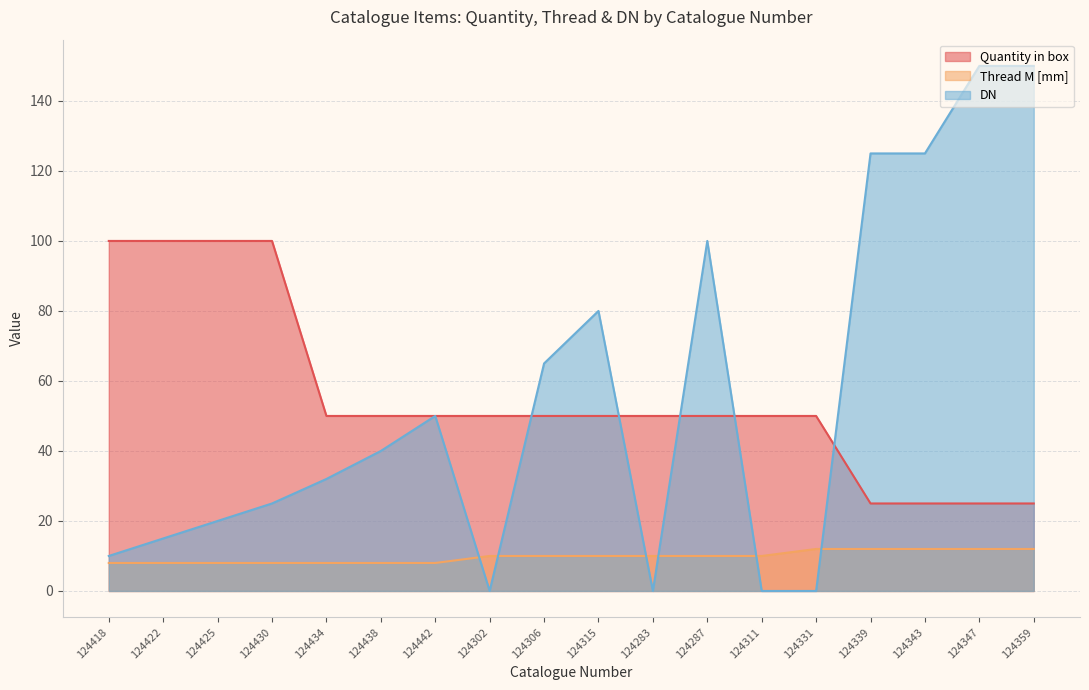

What is the highest value of the DN series?

150